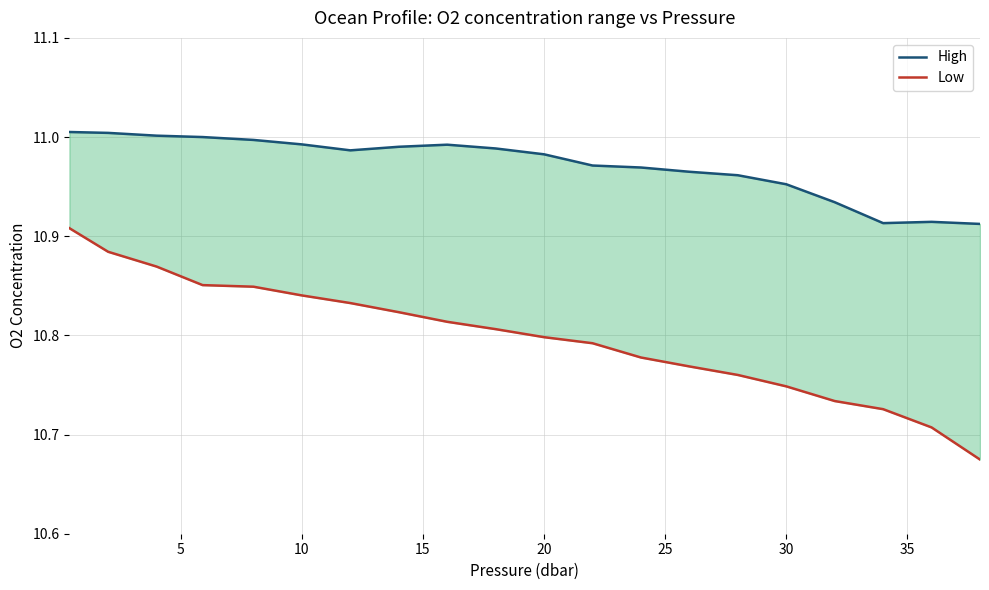

True or false: Low and High cross at least once.

False